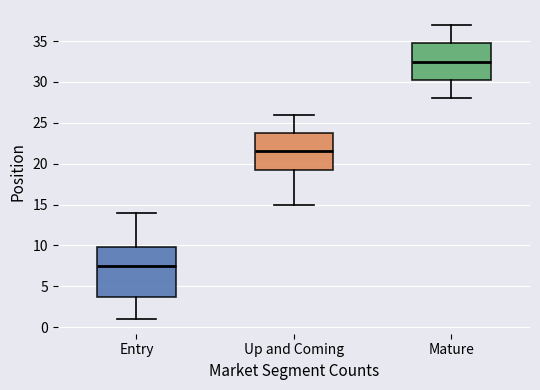

Which box is the tallest, from its lower edge to its upper edge?

Entry